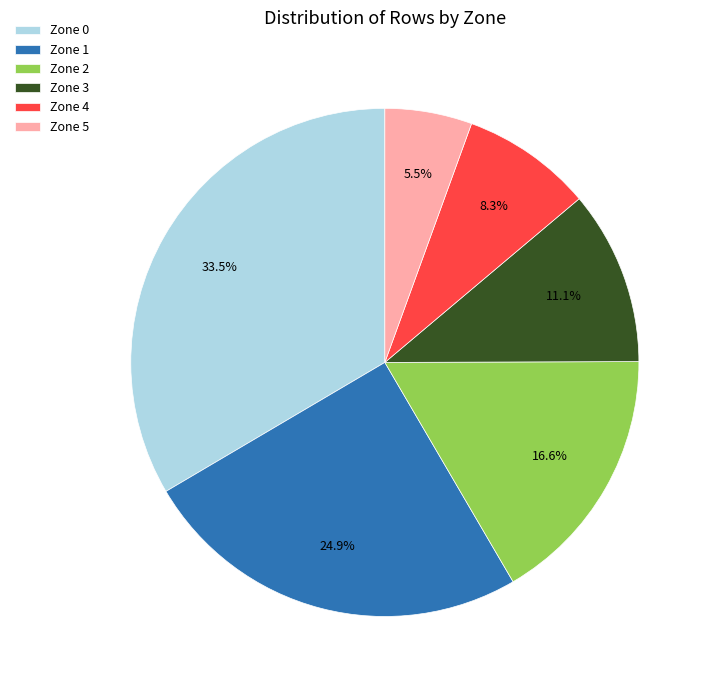

How many slices are in this pie chart?

6